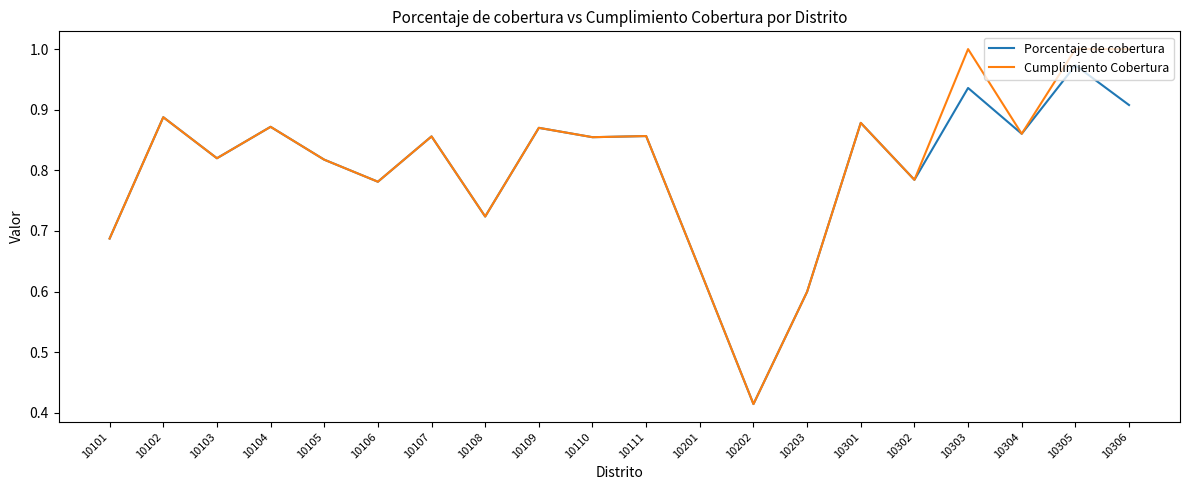

Rank the series by their maximum value, from lowest to highest.

Porcentaje de cobertura, Cumplimiento Cobertura